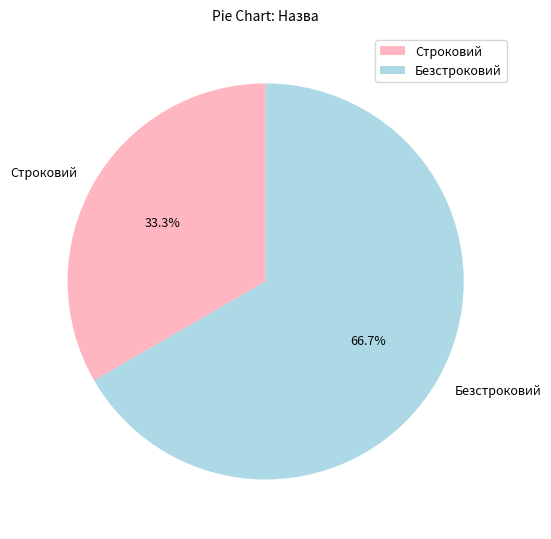

How many segments does this pie chart have?

2